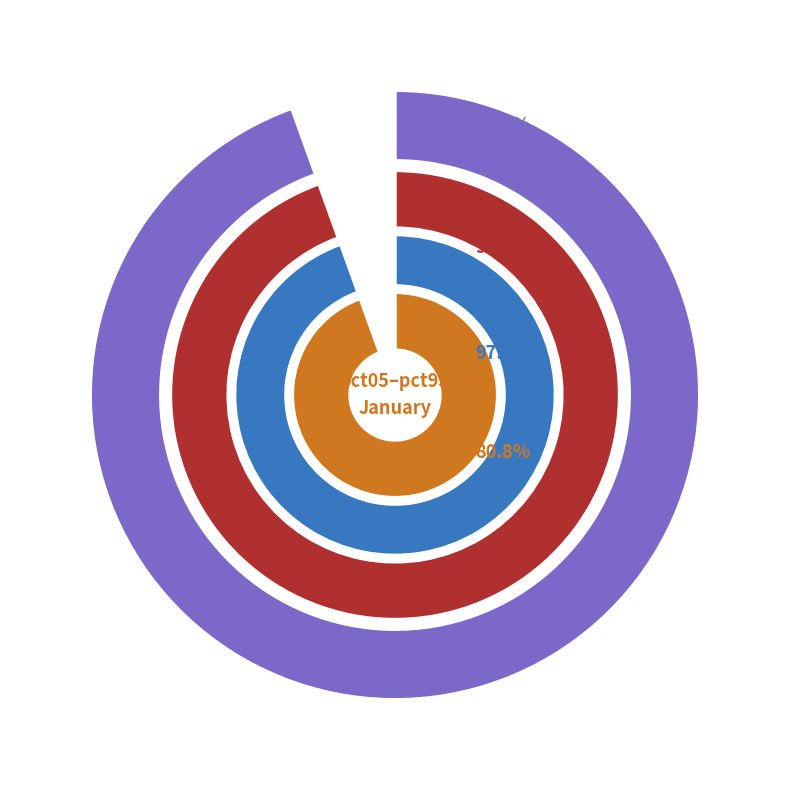

How much of the chart is everything except pct15?

89.3%